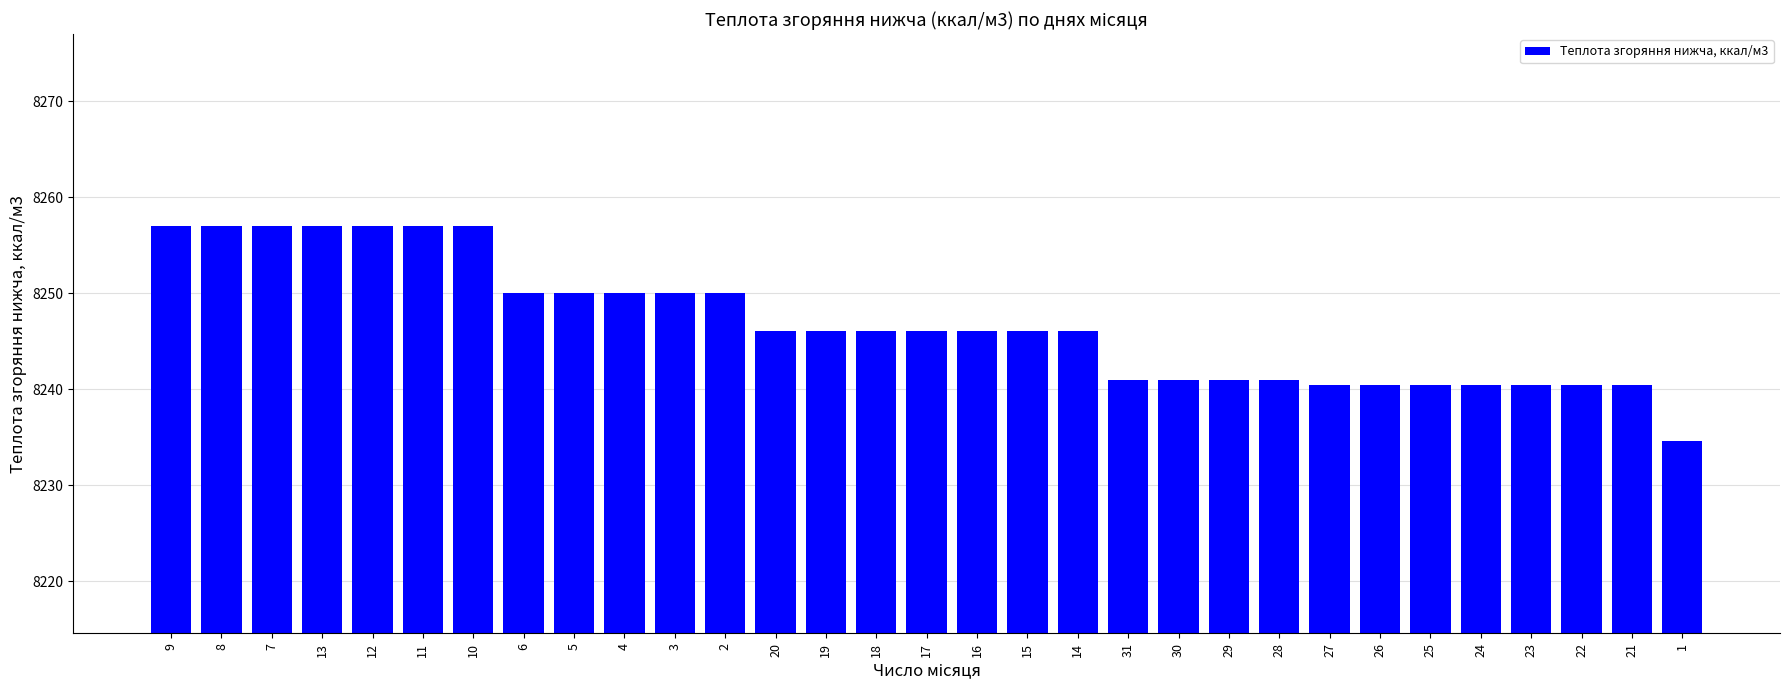

What is the value of the 23rd bar from the left?

8241.0